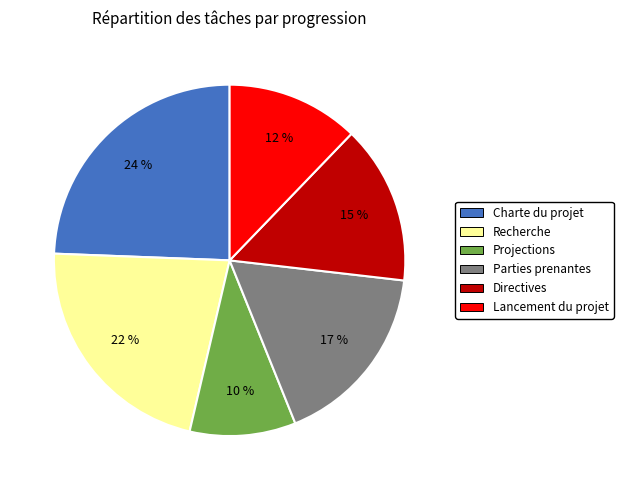

How many slices are in this pie chart?

6